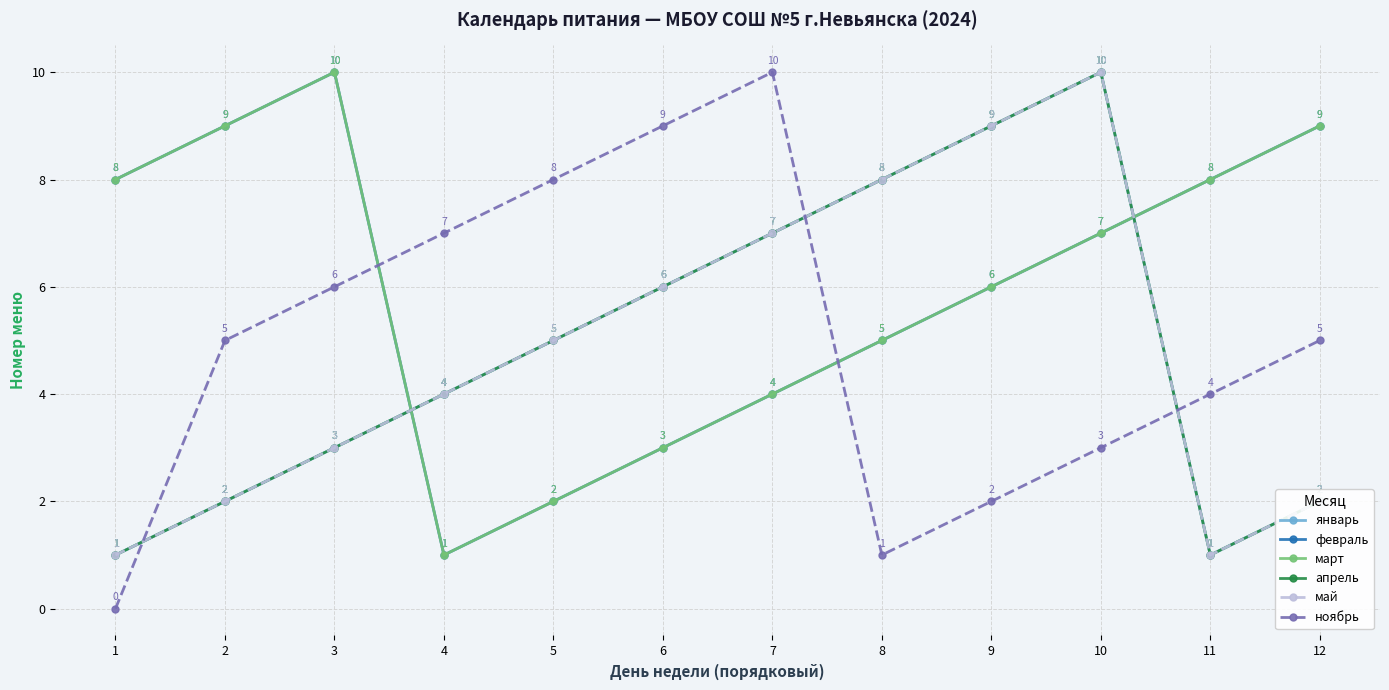

Reading left to right, what are all the values shown in this chart?

январь: 1	2	3	4	5	6	7	8	9	10	1	2
февраль: 8	9	10	1	2	3	4	5	6	7	8	9
март: 8	9	10	1	2	3	4	5	6	7	8	9
апрель: 1	2	3	4	5	6	7	8	9	10	1	2
май: 1	2	3	4	5	6	7	8	9	10	1	2
ноябрь: 0	5	6	7	8	9	10	1	2	3	4	5